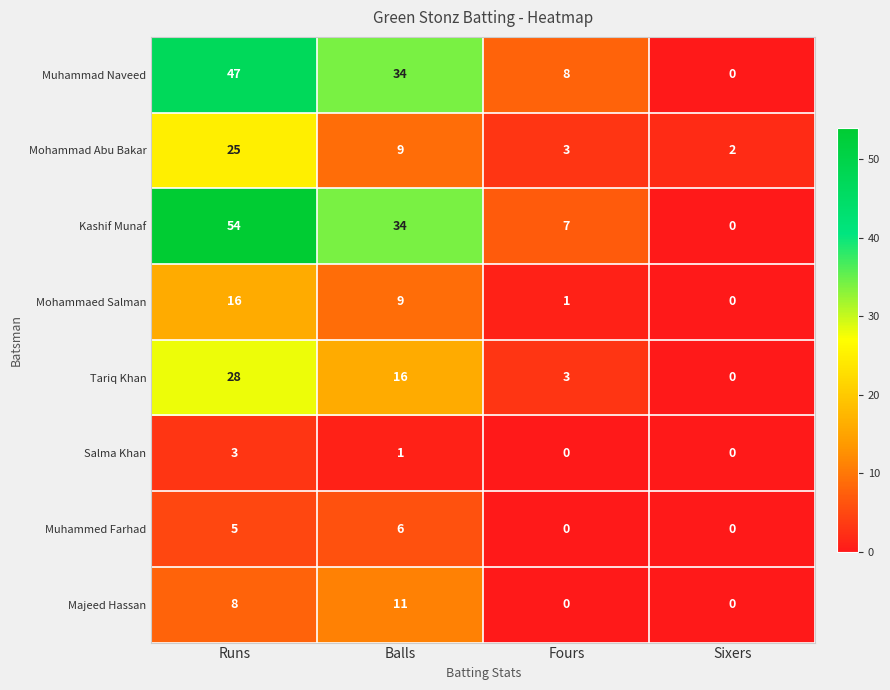

The value of Muhammad Naveed at Sixers is 29. True or false?

False